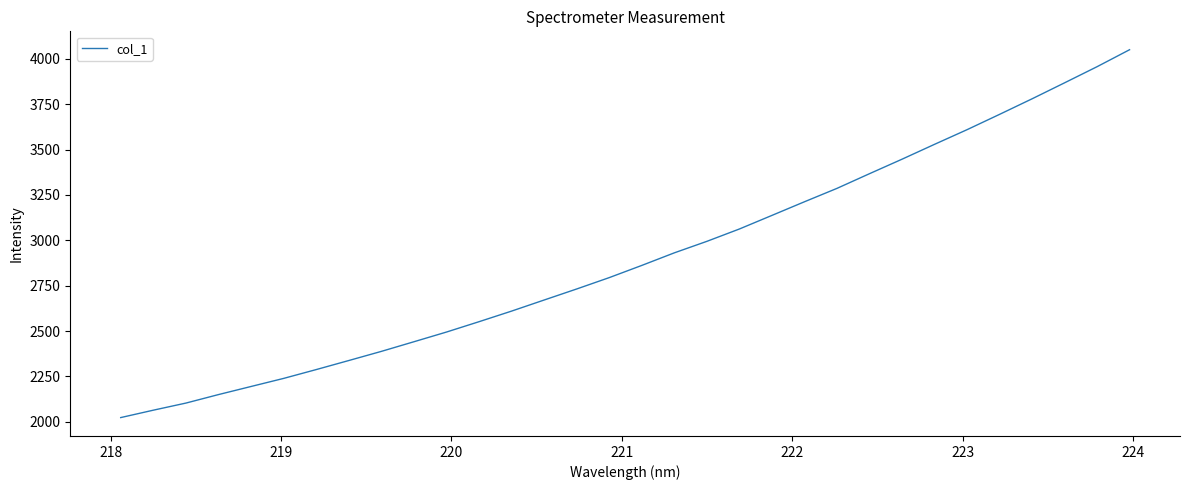

What is the greatest value displayed?

4051.0